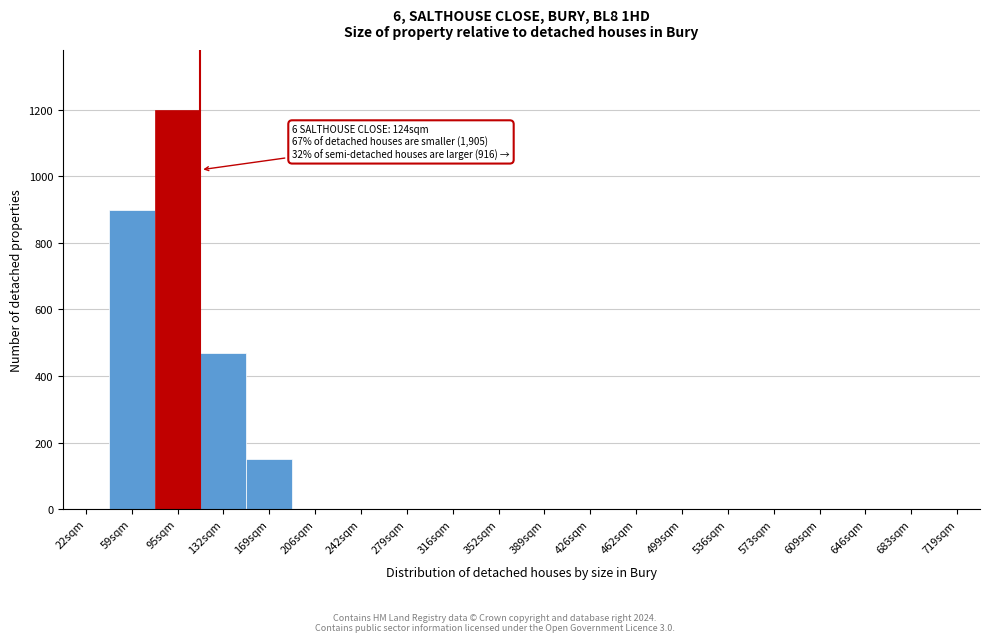

Reading left to right, extract all data points from this chart.

22sqm=0	59sqm=900	95sqm=1200	132sqm=470	169sqm=150	206sqm=0	242sqm=0	279sqm=0	316sqm=0	352sqm=0	389sqm=0	426sqm=0	462sqm=0	499sqm=0	536sqm=0	573sqm=0	609sqm=0	646sqm=0	683sqm=0	719sqm=0